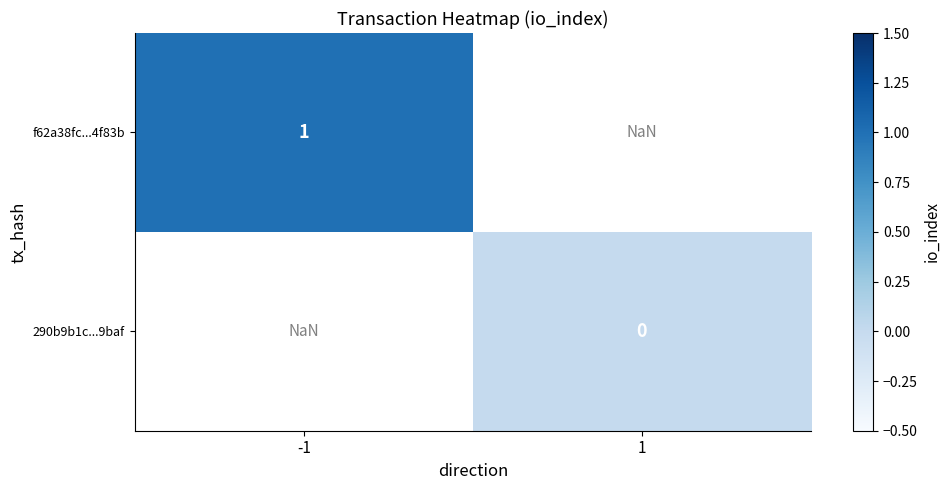

The f62a38fc...4f83b series shows 1.0 at -1. True or false?

True